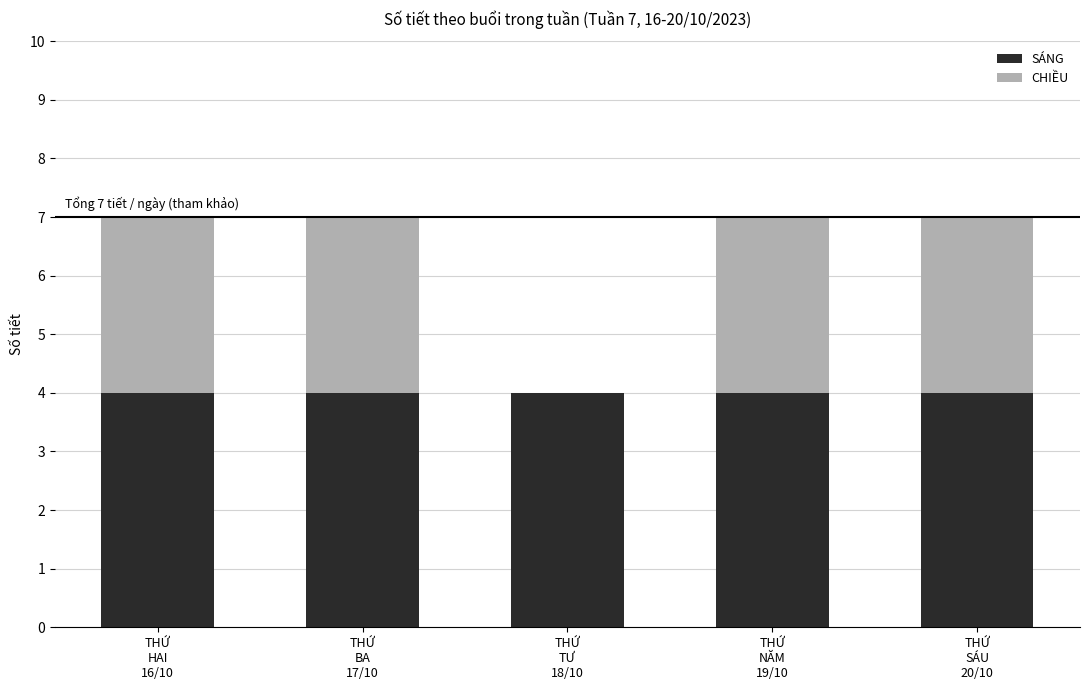

What is the highest value of the SÁNG series?

4